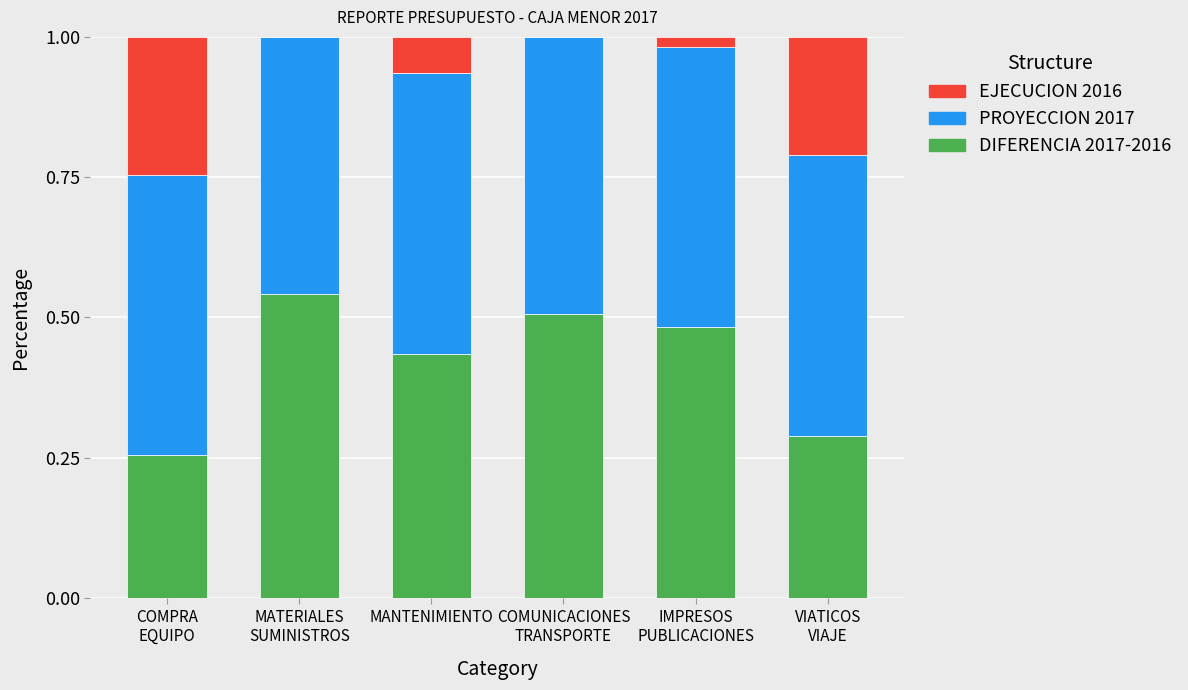

What is the sum of all EJECUCION 2016 values?

2.5